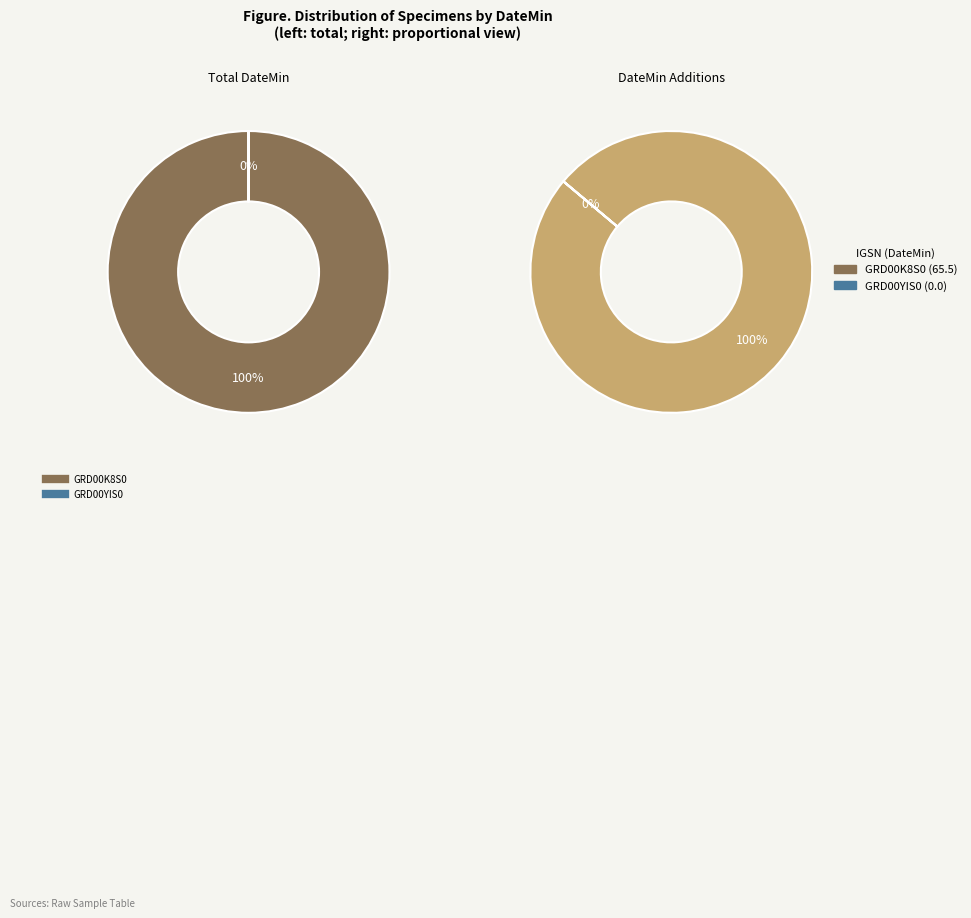

Count the number of slices in the pie.

2